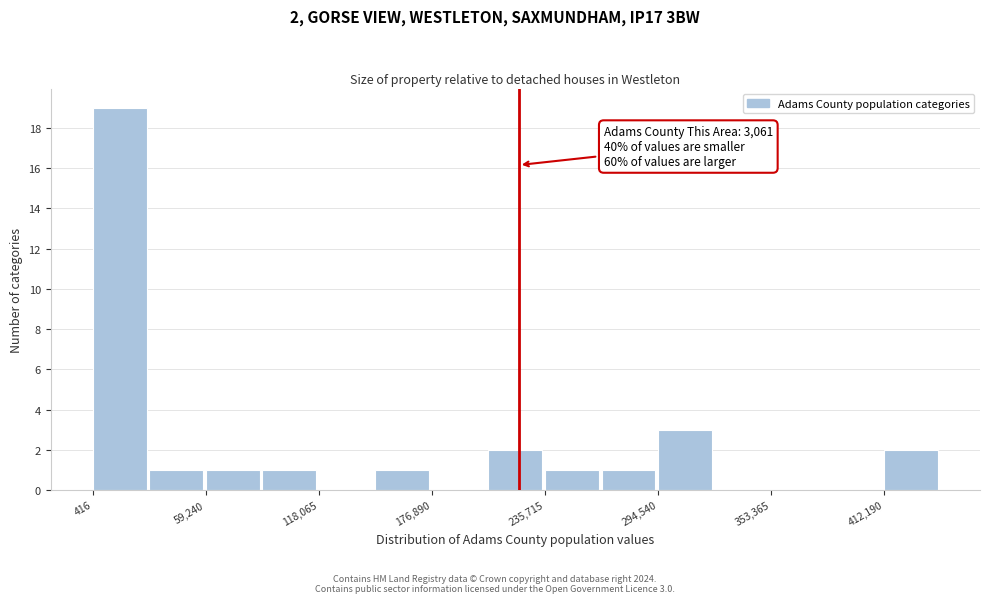

Around what value on the x-axis is the tallest bar? Give the approximate position of its centre, as read against the axis.

10000